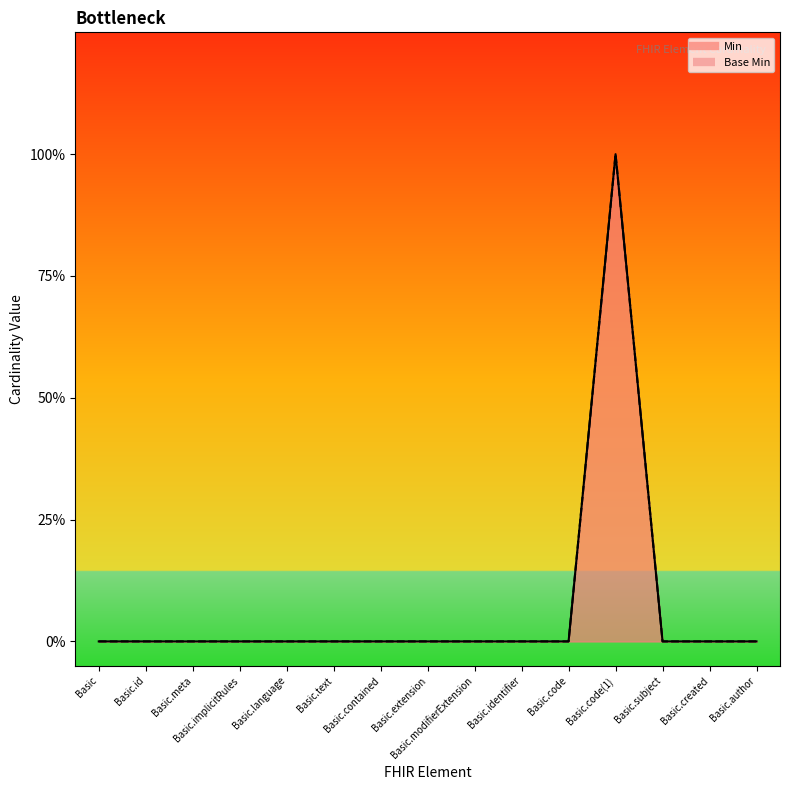

The value of Min at Basic.modifierExtension is 0. True or false?

True